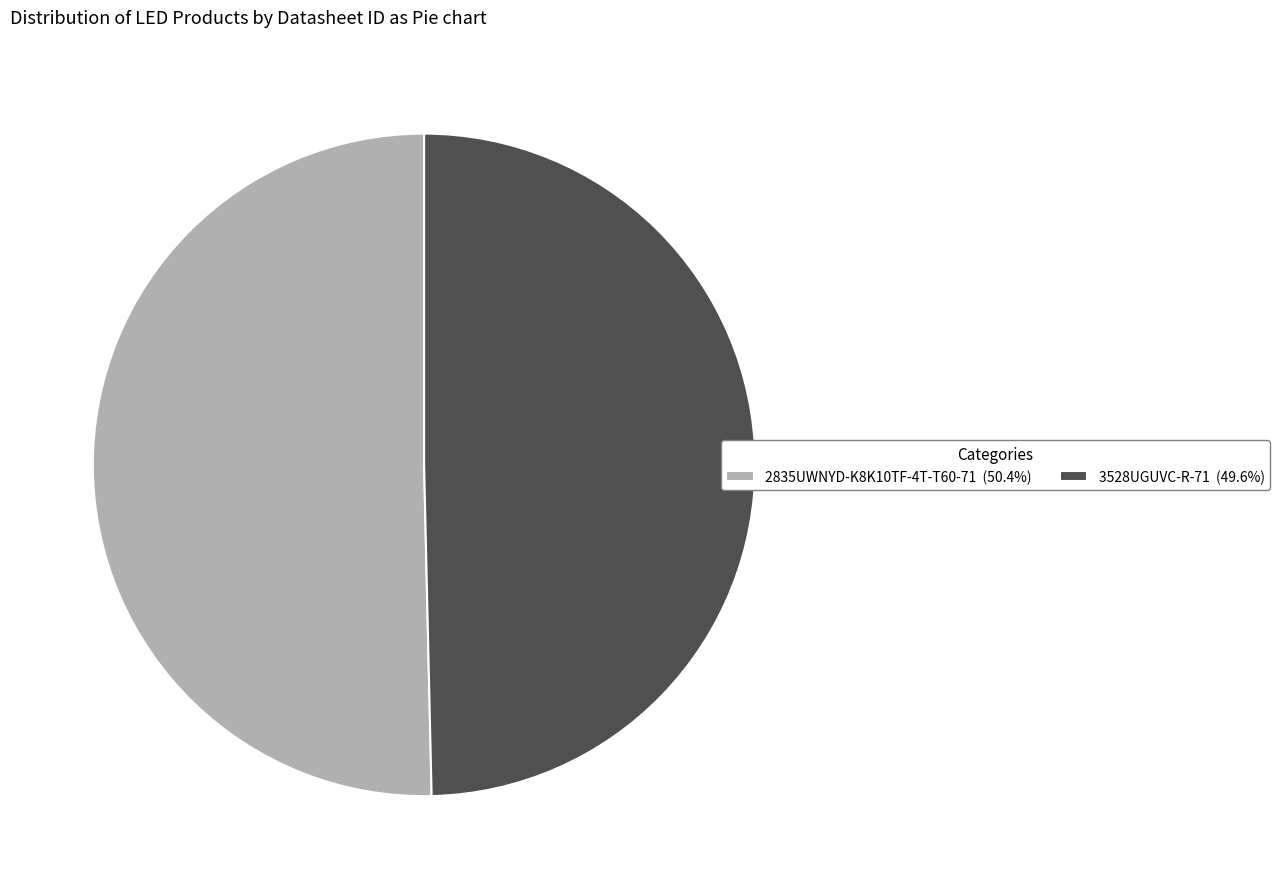

Does any single category account for the majority?

Yes